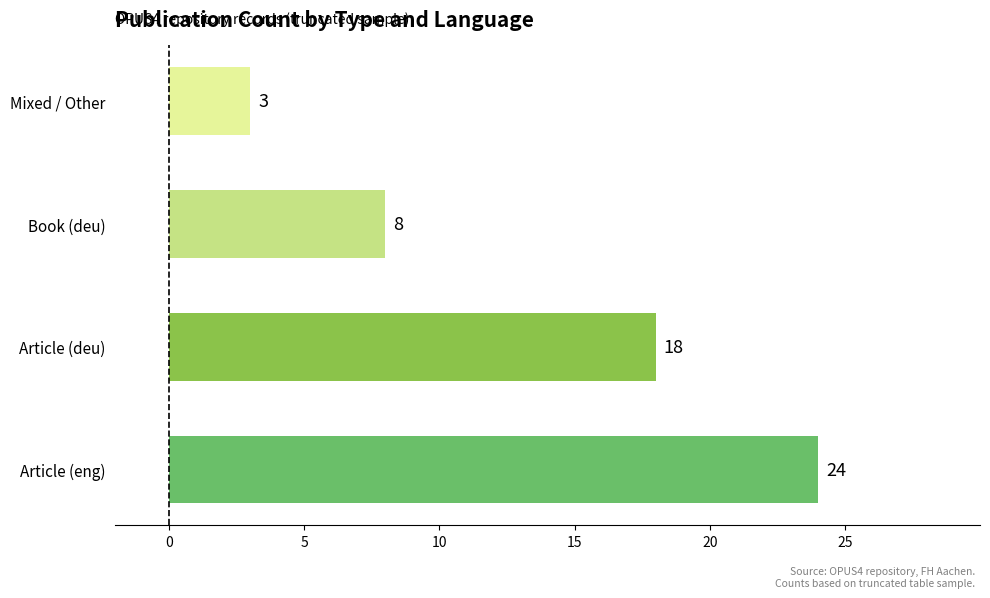

Reading bottom to top, what are all the values shown in this chart?

Article (eng)=24	Article (deu)=18	Book (deu)=8	Mixed / Other=3